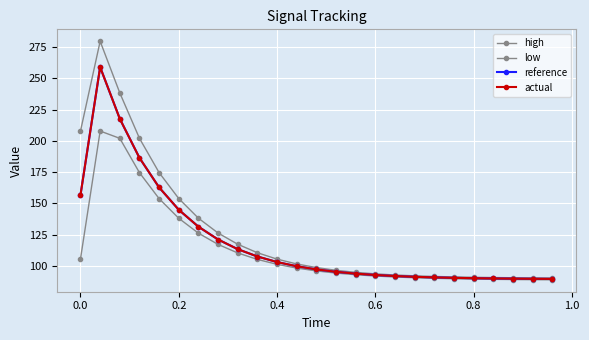

Reading left to right, list all the values displayed in this chart.

high: 207.8	279.6	238.3	202.0	174.6	153.9	138.2	126.3	117.3	110.6	105.5	101.6	98.7	96.5	94.9	93.7	92.8	92.1	91.6	91.2	90.9	90.7	90.6	90.5	90.4
low: 105.6	207.8	202.0	174.6	153.8	138.1	126.2	117.2	110.4	105.2	101.3	98.3	96.0	94.3	93.0	92.0	91.2	90.6	90.1	89.8	89.5	89.3	89.1	89.0	88.9
reference: 156.7	258.9	217.6	186.4	162.8	144.9	131.4	121.1	113.4	107.6	103.1	99.8	97.2	95.3	93.9	92.8	92.0	91.3	90.8	90.5	90.2	90.0	89.9	89.7	89.7
actual: 156.7	258.9	217.6	186.4	162.8	144.9	131.4	121.1	113.4	107.6	103.1	99.8	97.2	95.3	93.9	92.8	92.0	91.3	90.8	90.5	90.2	90.0	89.9	89.7	89.7